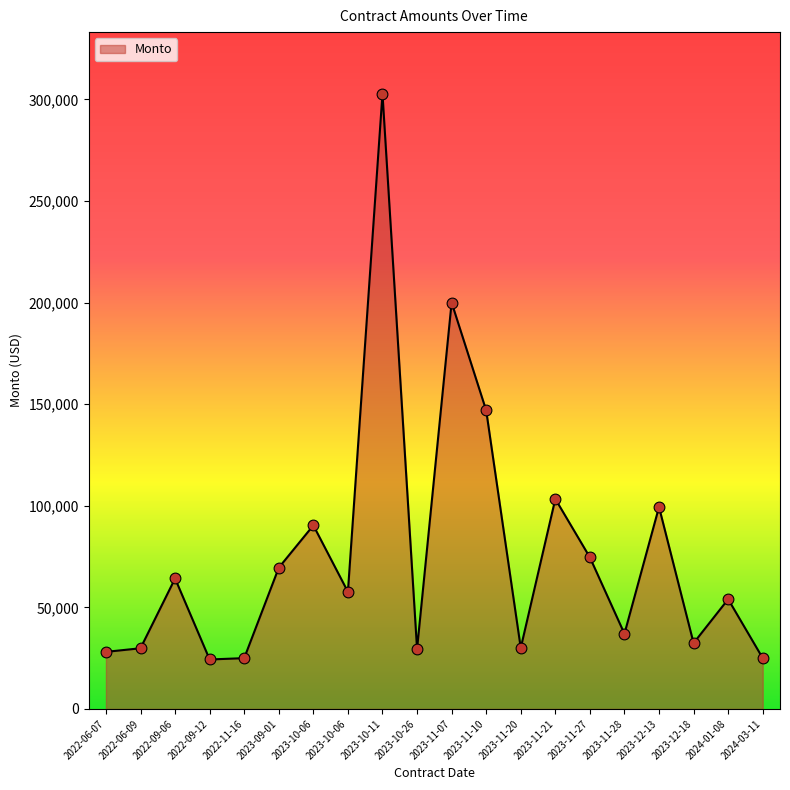

Between 2023-10-11 and 2023-09-01, which is larger?

2023-10-11